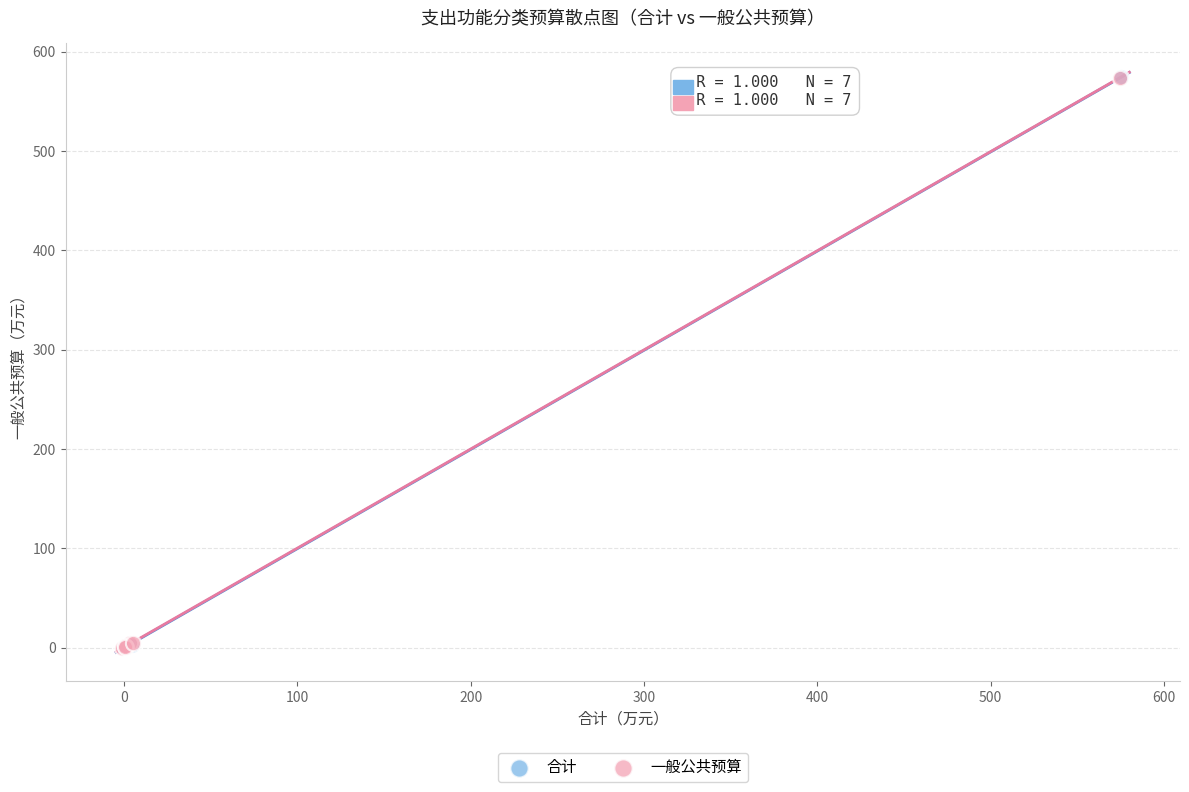

Which series has the widest spread of Y values?

一般公共预算